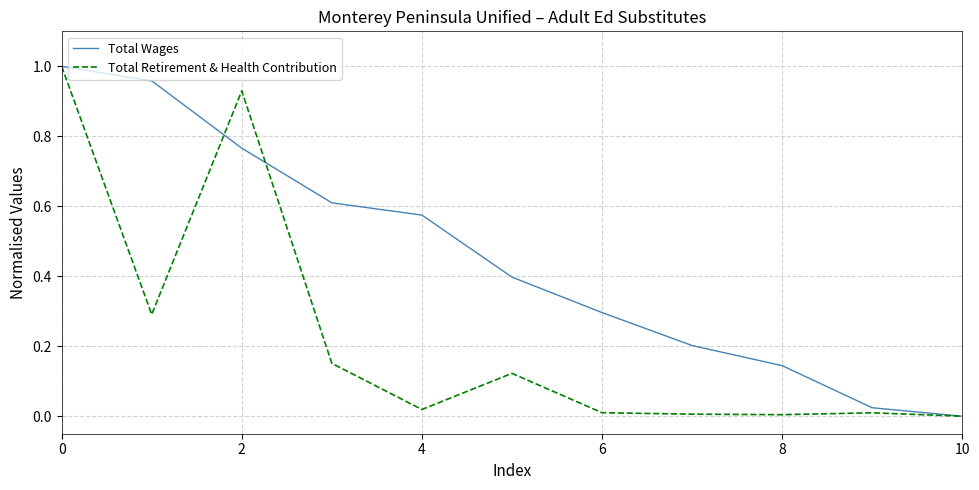

List the series in order of their overall mean, highest first.

Total Wages, Total Retirement & Health Contribution